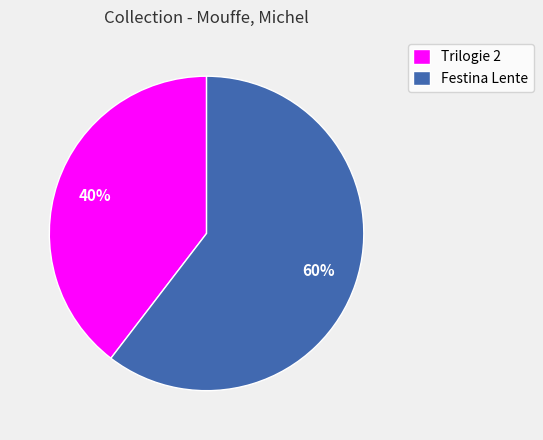

To the nearest percent, what portion does Trilogie 2 represent?

40%